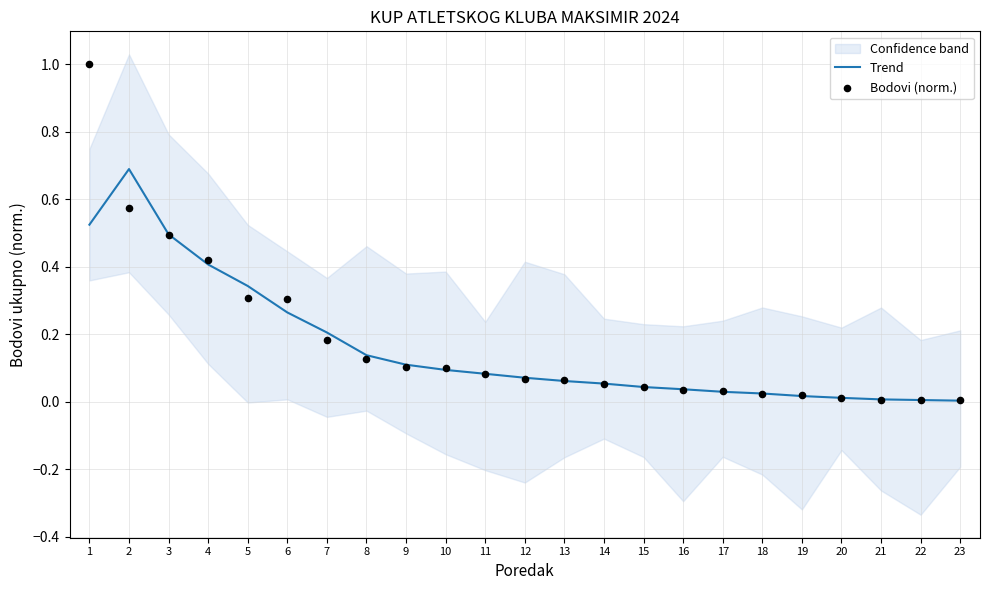

What are all the series names shown in the legend?

Trend, Bodovi (norm.)